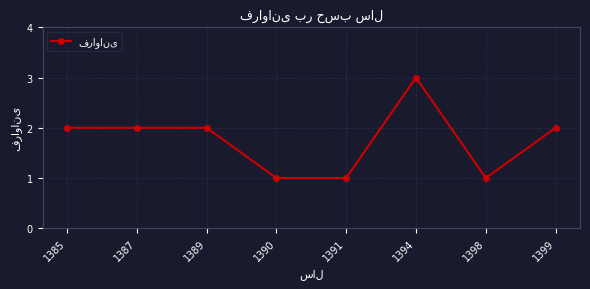

Count the number of categories in the chart.

8